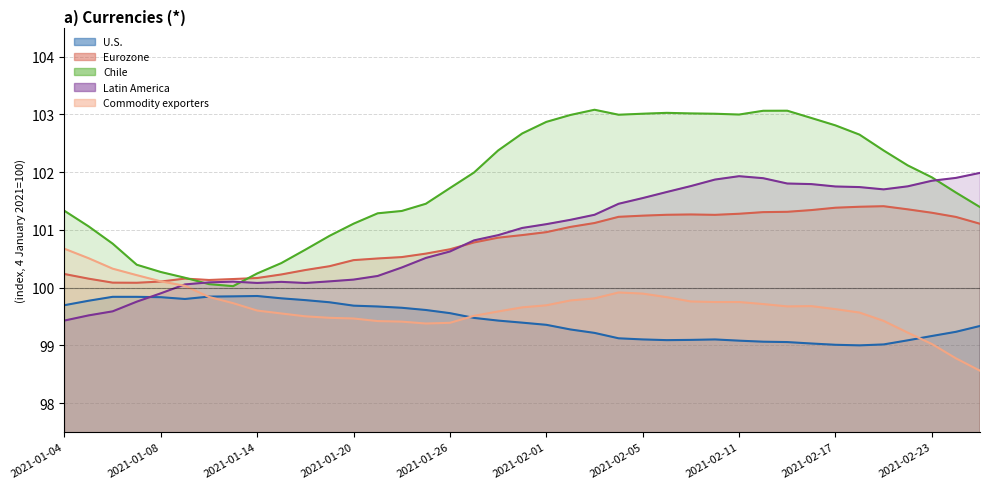

After their last crossing, which series has the higher values: U.S. or Commodity exporters?

U.S.